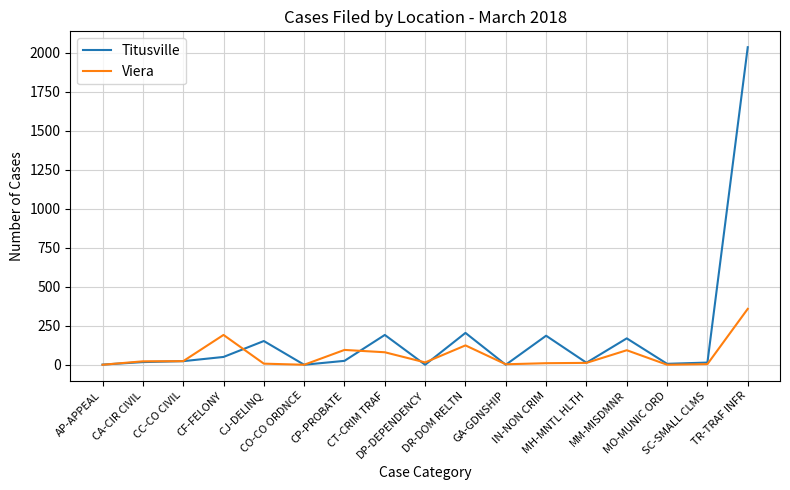

List the series in order of their peak value, lowest first.

Viera, Titusville